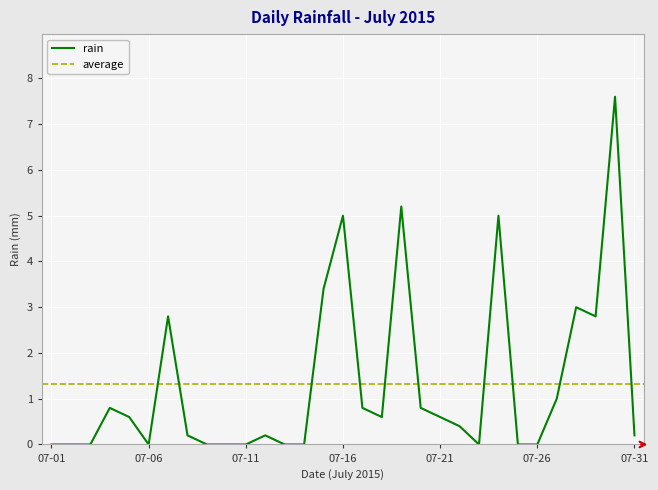

Reading right to left, extract all data points from this chart.

0.2	7.6	2.8	3.0	1.0	0.0	0.0	5.0	0.0	0.4	0.6	0.8	5.2	0.6	0.8	5.0	3.4	0.0	0.0	0.2	0.0	0.0	0.0	0.2	2.8	0.0	0.6	0.8	0.0	0.0	0.0